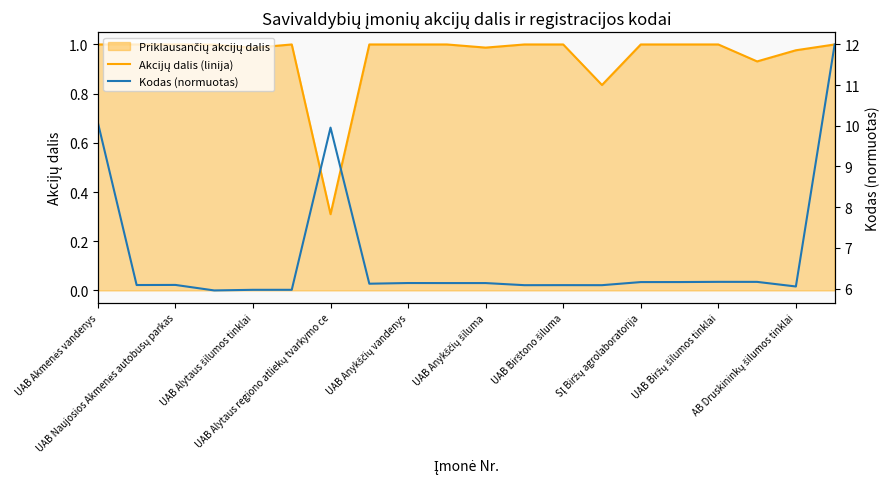

Is it true that Akcijų dalis (linija) equals 1.6 at UAB Biržų šilumos tinklai?

False